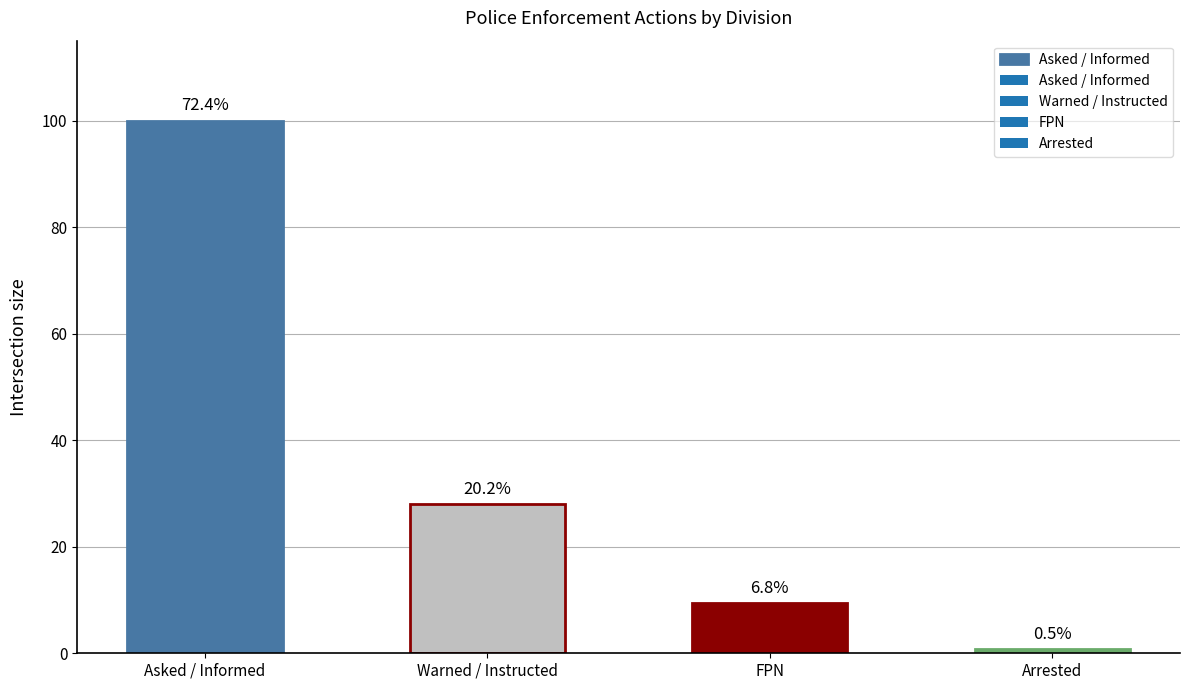

Where does the data first go above 27?

Asked / Informed